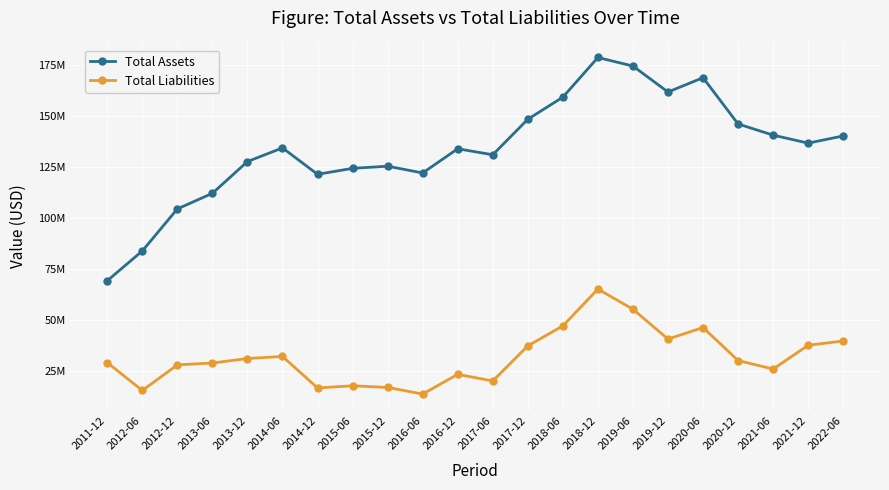

At which label does Total Assets reach its minimum?

2011-12